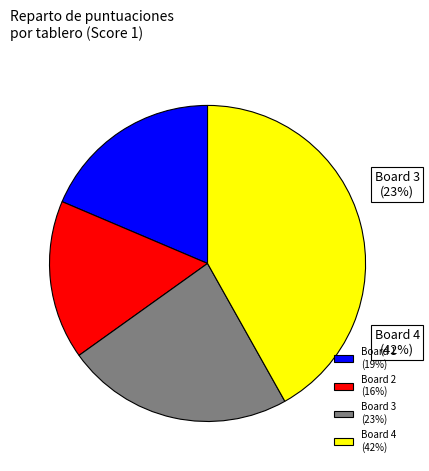

True or false: Board 1 accounts for 19% of the total.

True